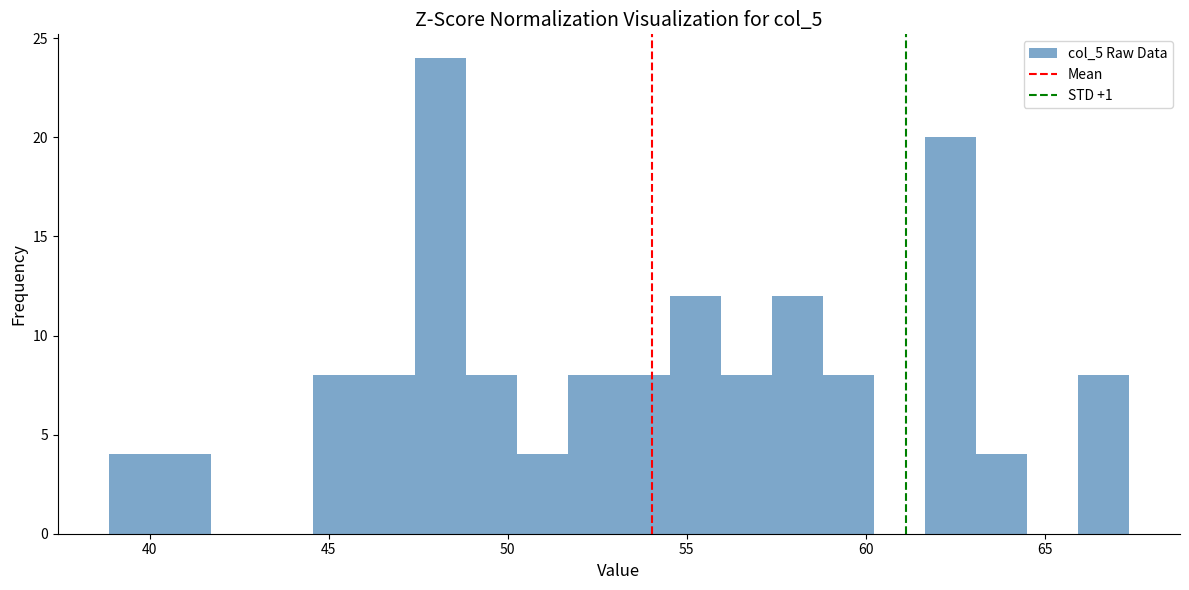

Around what value on the x-axis is the tallest bar? Give the approximate position of its centre, as read against the axis.

48.0